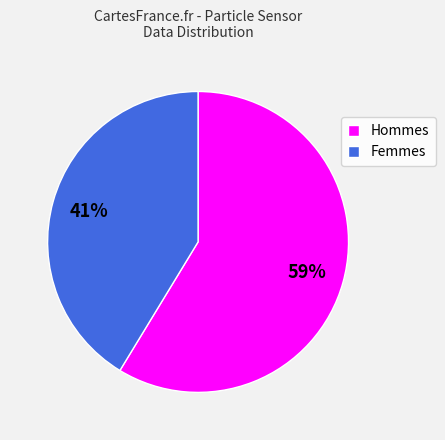

True or false: Femmes accounts for 41% of the total.

True